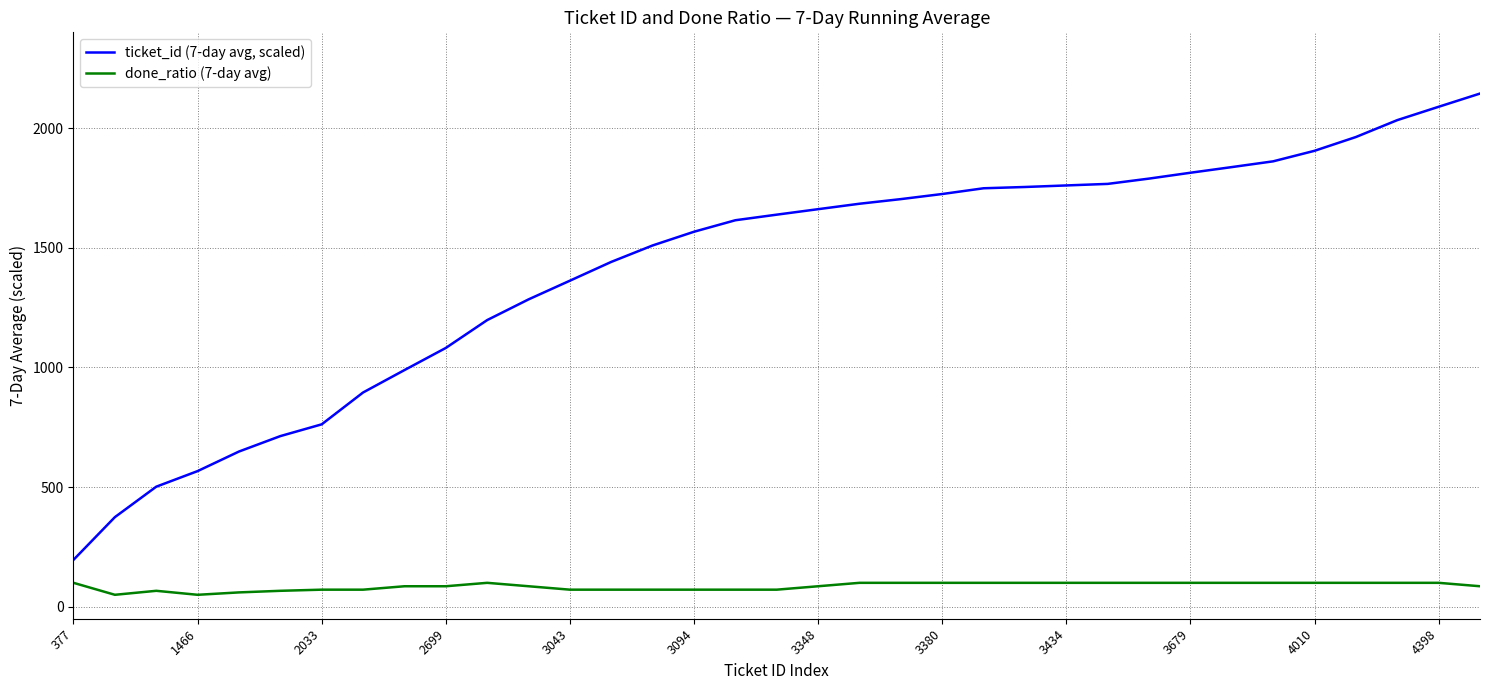

How many lines are shown in the chart?

2